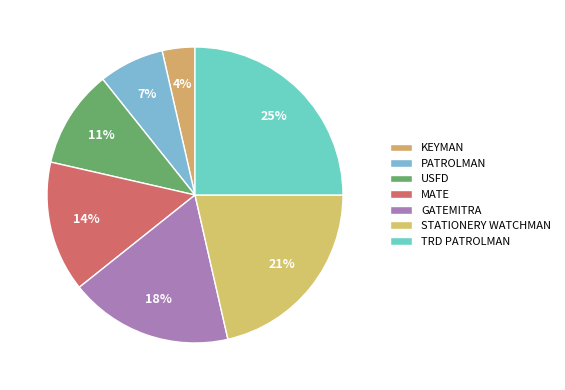

How many segments does this pie chart have?

7